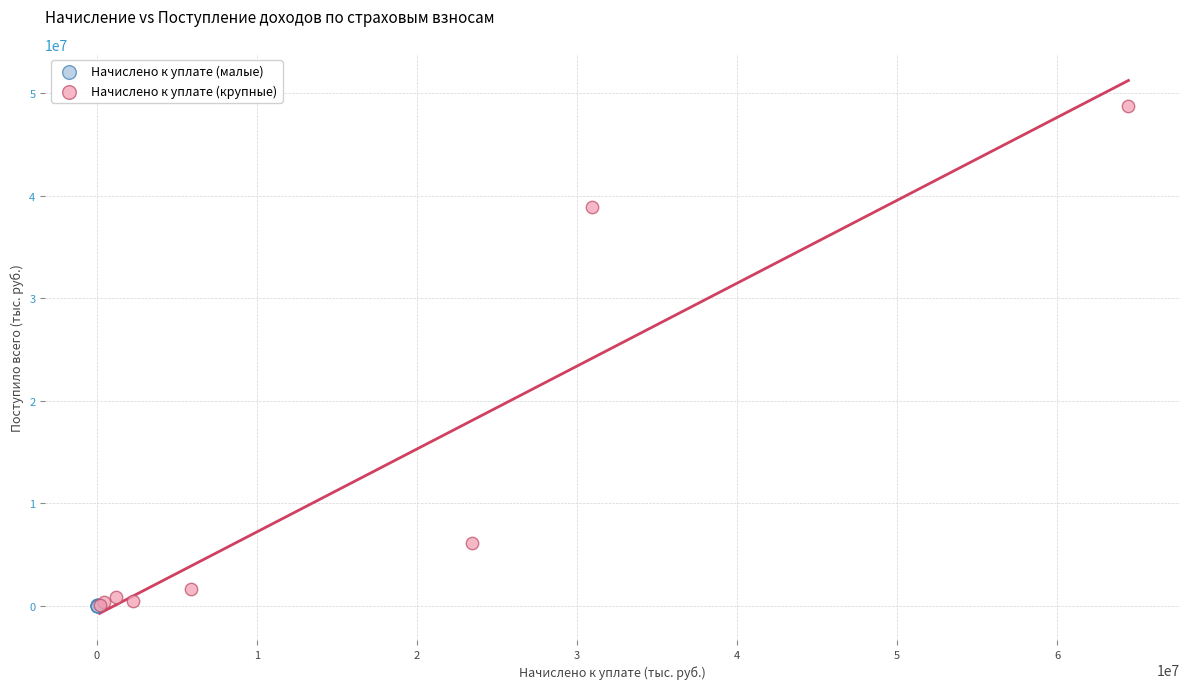

Which series has the widest spread of Y values?

Начислено к уплате (крупные)